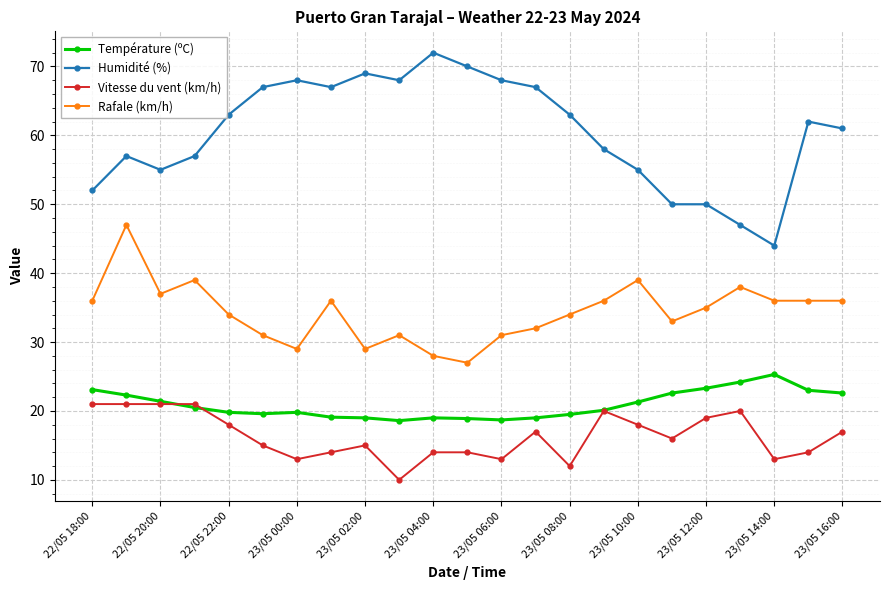

What is the smallest value displayed?

10.0